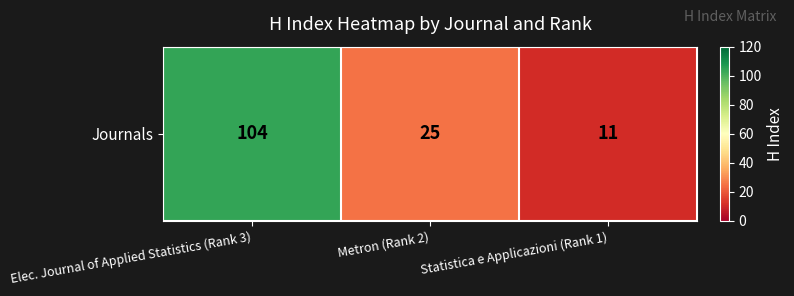

Reading right to left, list all the values displayed in this chart.

11	25	104